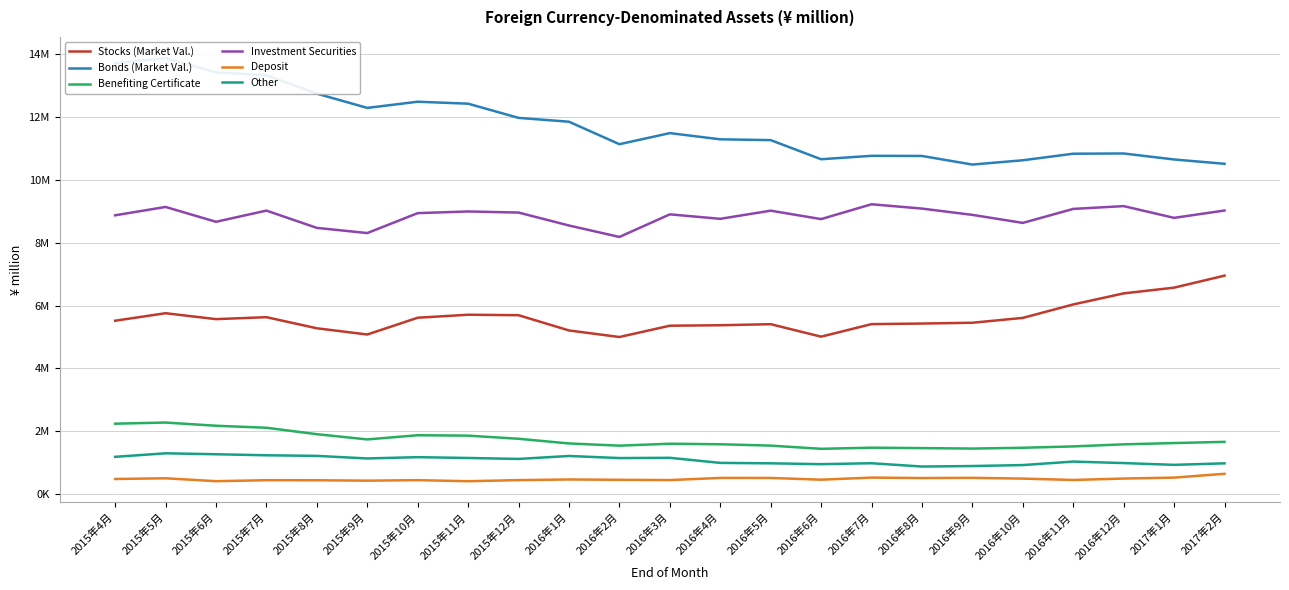

Which series has the largest range (max minus min)?

Bonds (Market Val.)